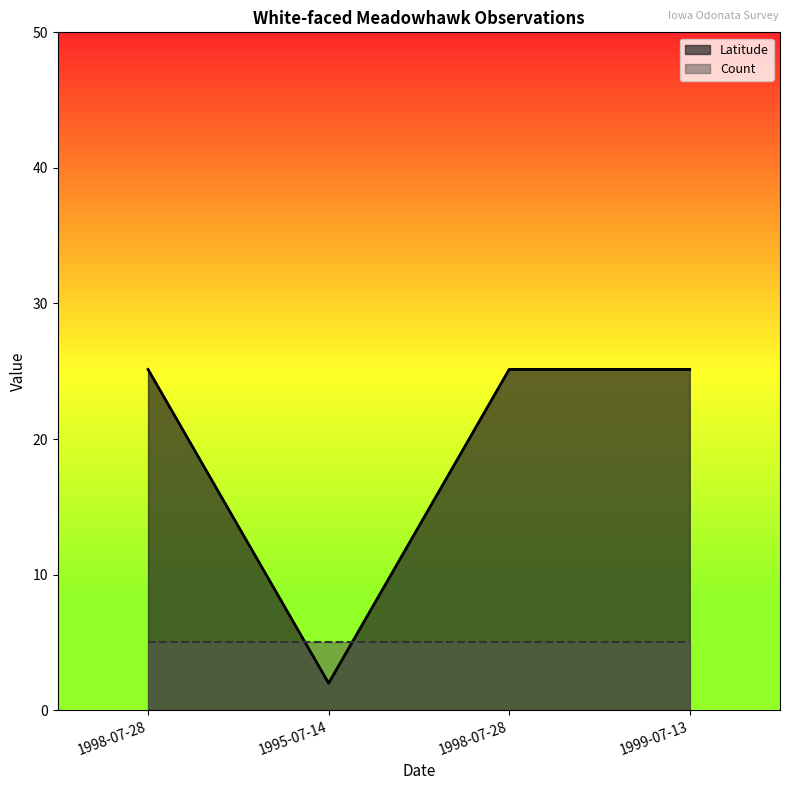

Rank the categories by value from lowest to highest.

1995-07-14, 1998-07-28, 1998-07-28, 1999-07-13